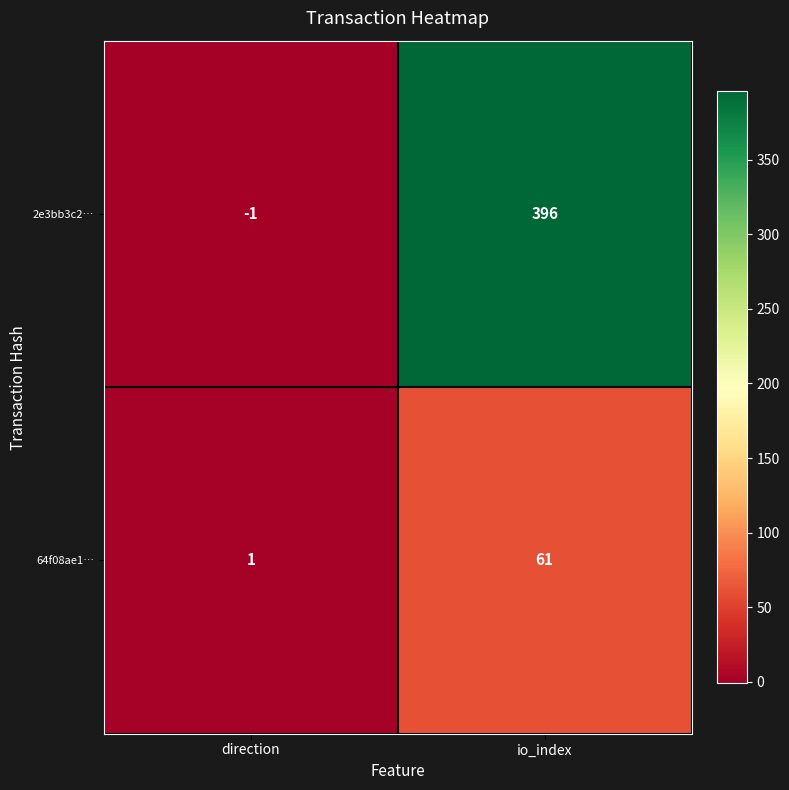

What is the total value across all series at io_index?

457